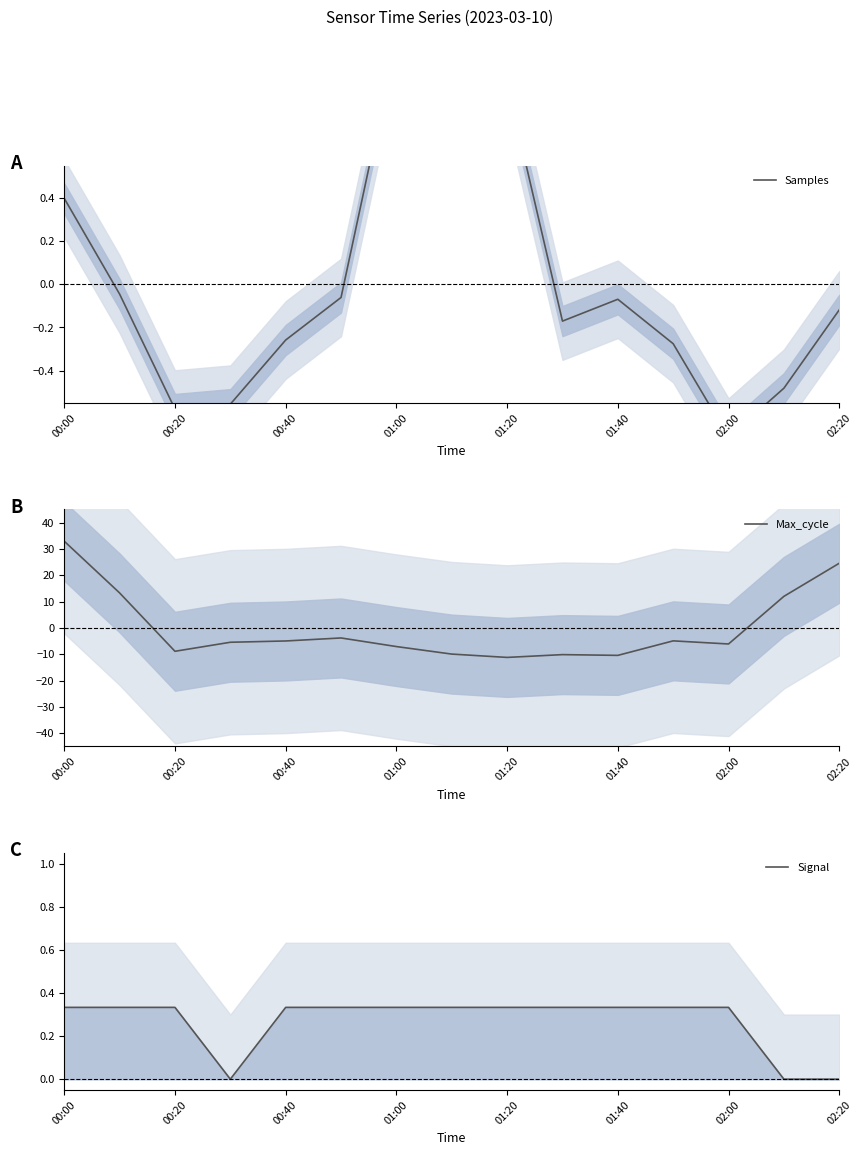

True or false: Max_cycle has a value of -7.1 at 01:00.

True